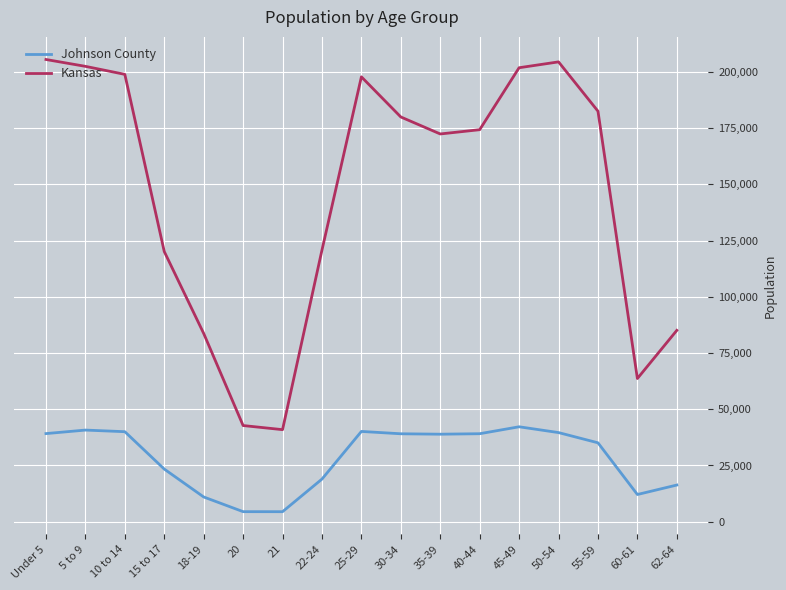

What are all the series names shown in the legend?

Johnson County, Kansas